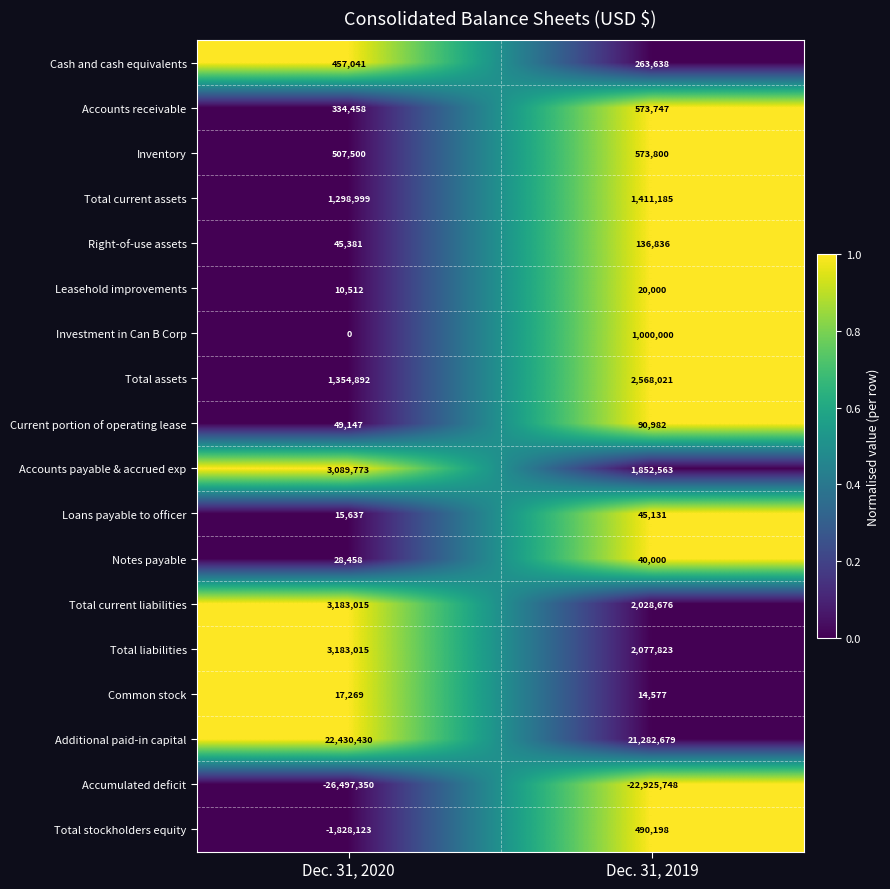

The Loans payable to officer series shows 75435 at Dec. 31, 2019. True or false?

False